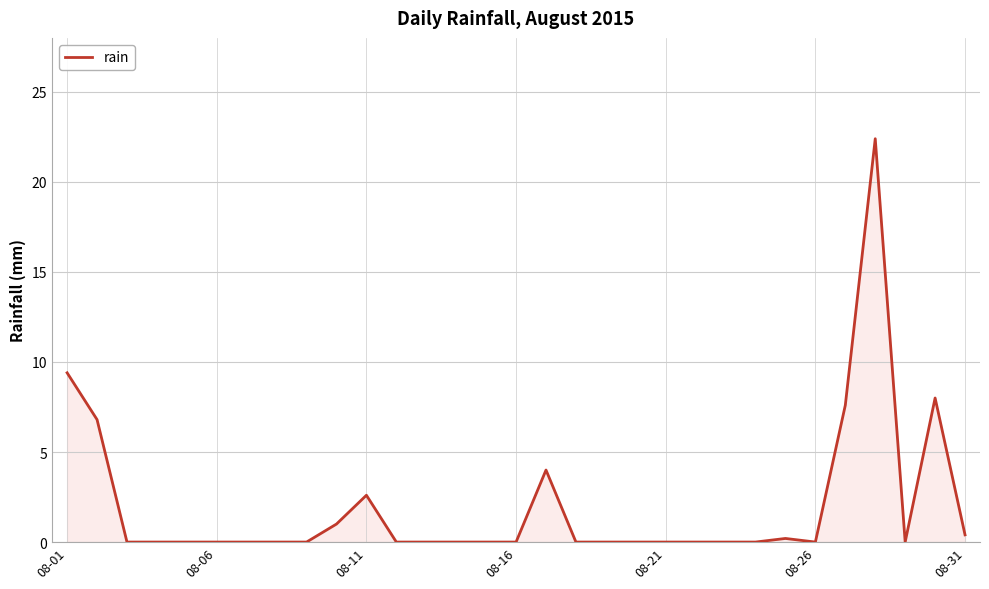

How many lines are shown in the chart?

1